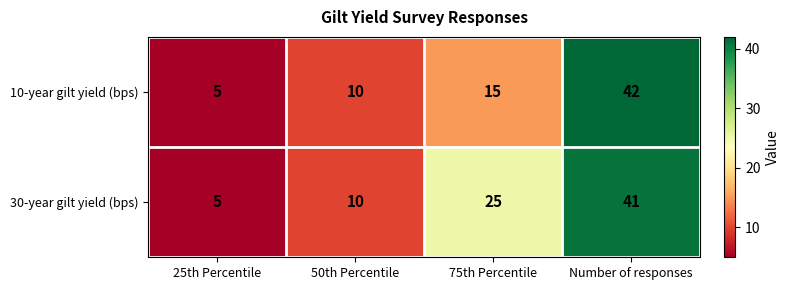

Reading right to left, extract all data points from this chart.

10-year gilt yield (bps): Number of responses=42	75th Percentile=15	50th Percentile=10	25th Percentile=5
30-year gilt yield (bps): Number of responses=41	75th Percentile=25	50th Percentile=10	25th Percentile=5